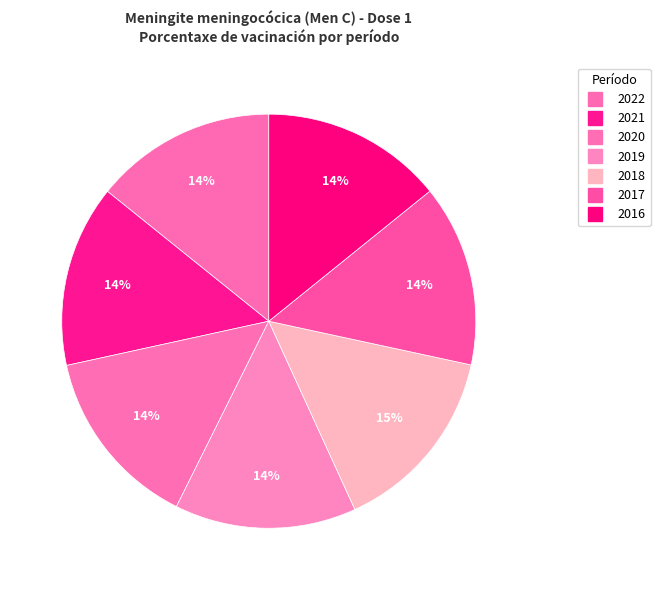

True or false: 2020 accounts for 2% of the total.

False